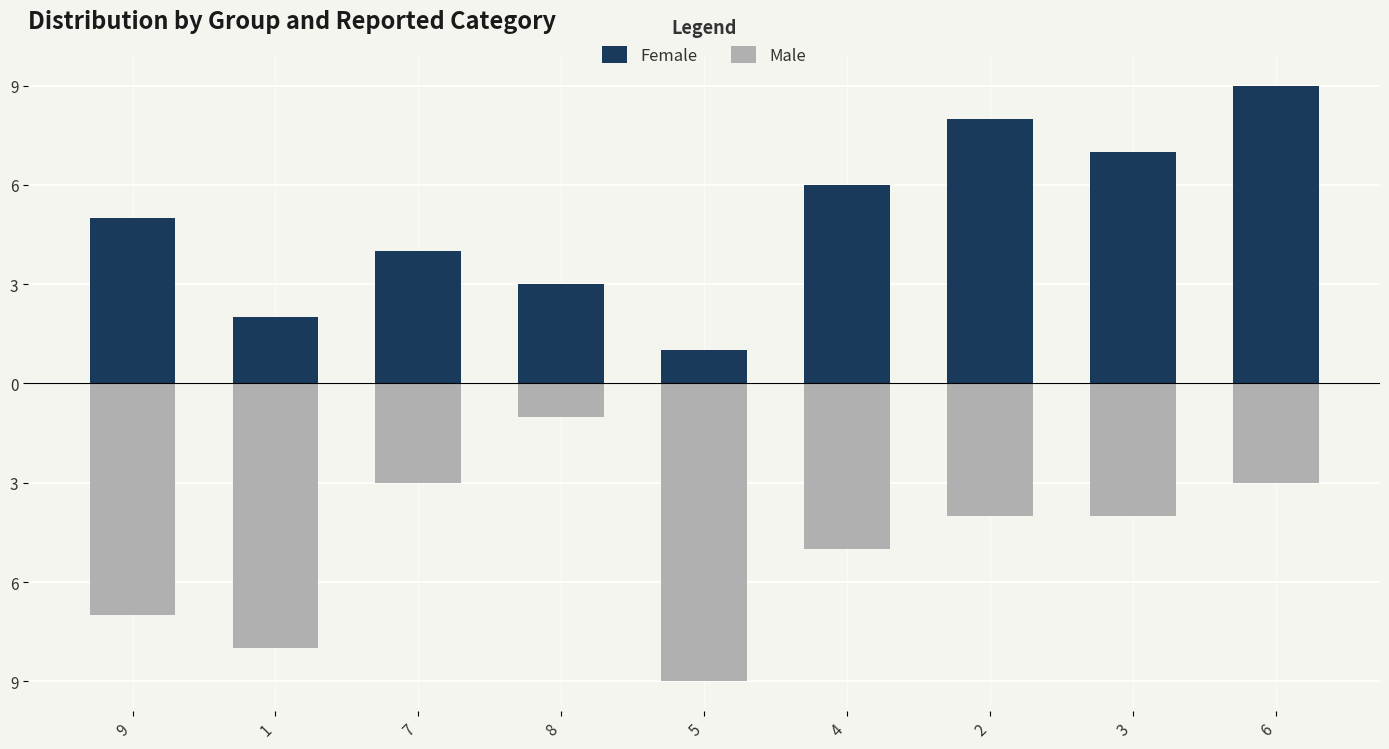

List the labels in order of Male value, largest first.

8, 7, 6, 2, 3, 4, 9, 1, 5